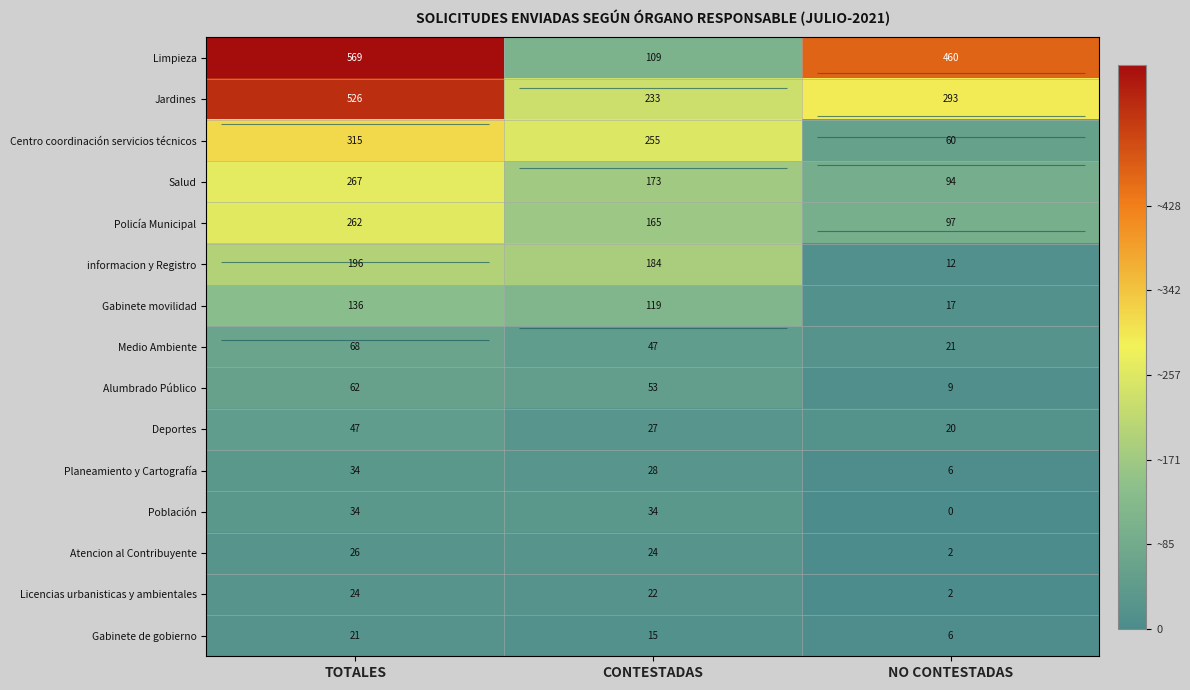

What is the difference between the Planeamiento y Cartografía values at TOTALES and CONTESTADAS?

6